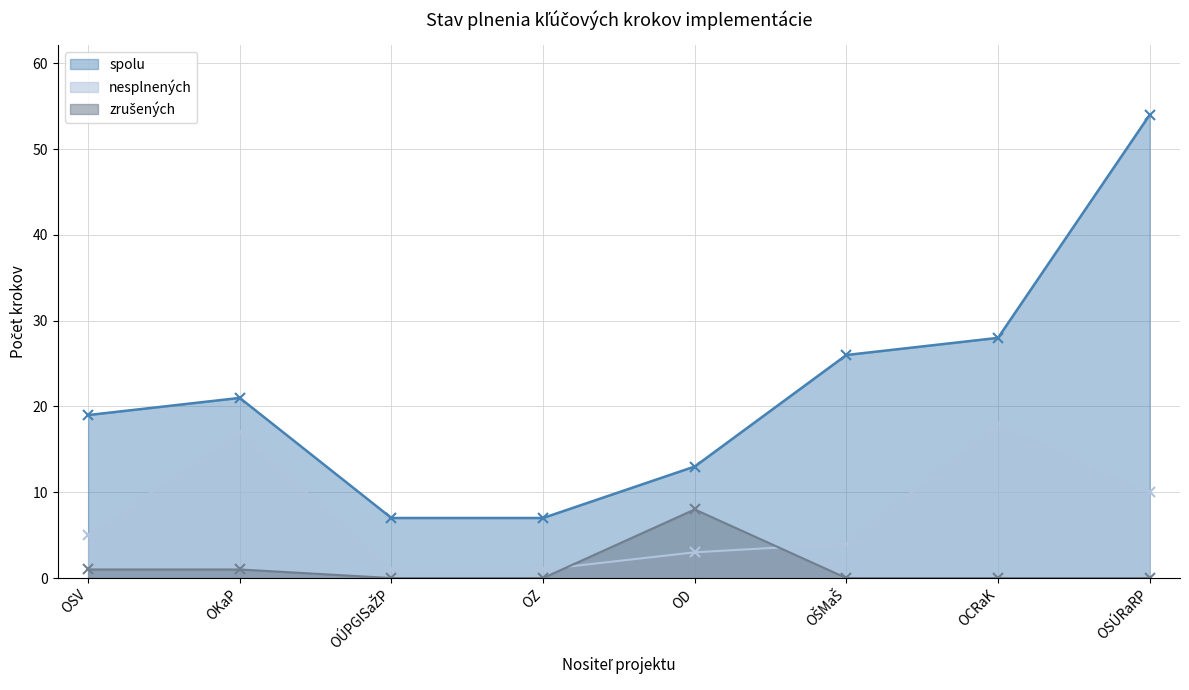

What are all the series names shown in the legend?

spolu, nesplnených, zrušených